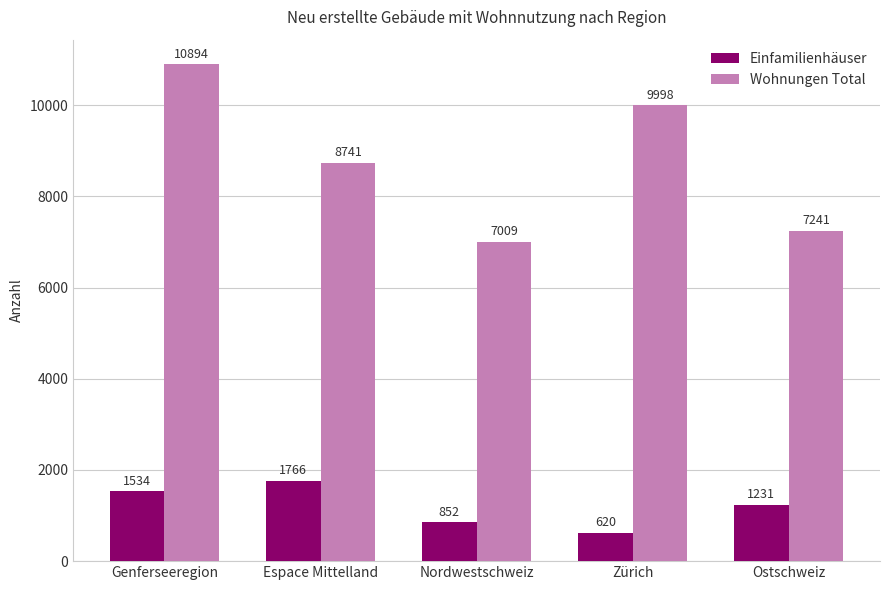

What is the total value across all series at Zürich?

10618